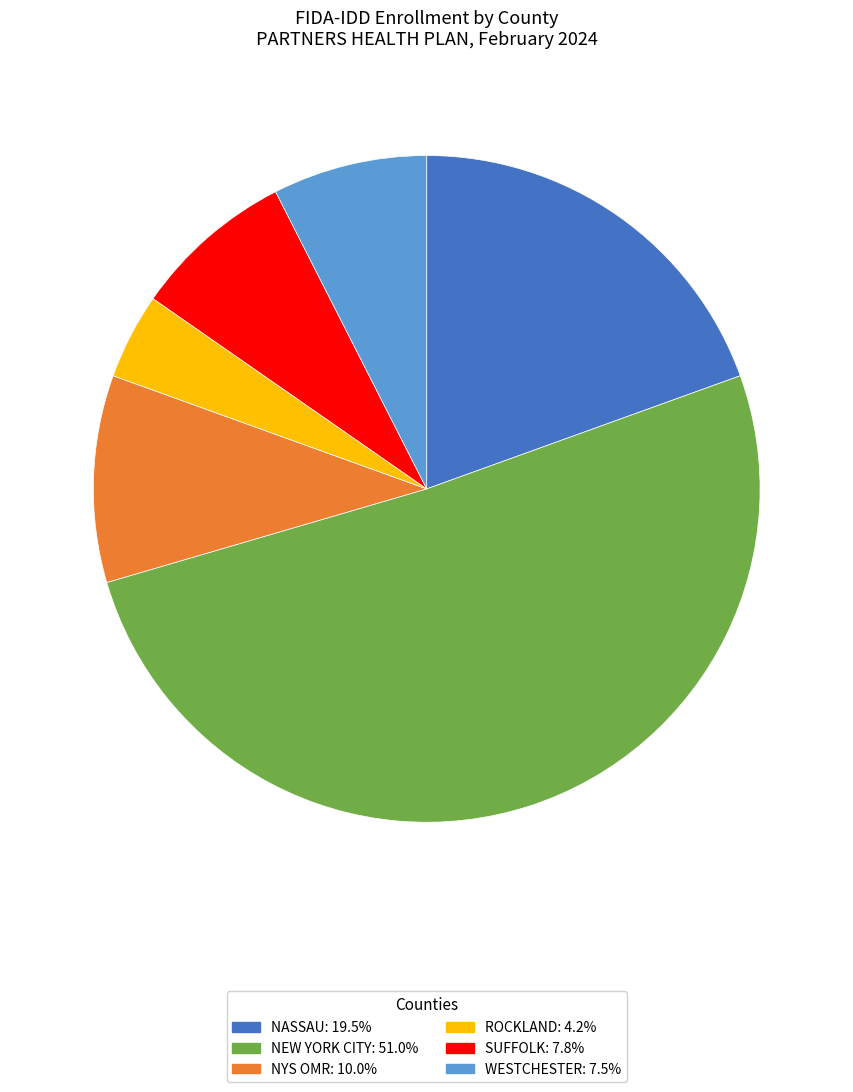

Which slice is the smallest?

ROCKLAND